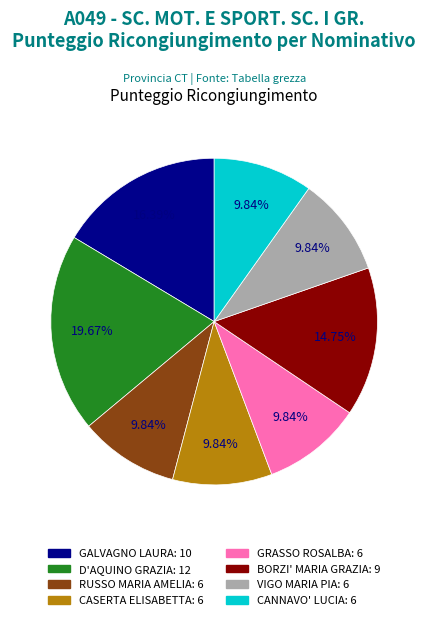

Is there a majority slice in this chart?

No